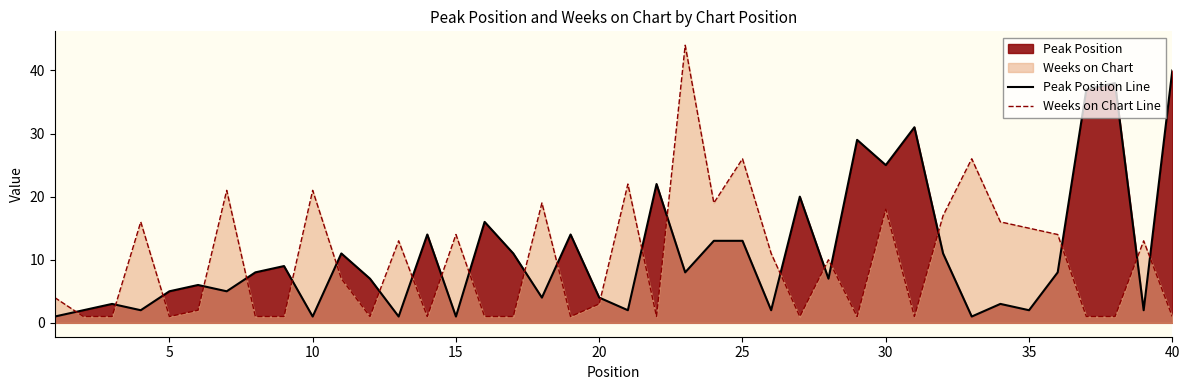

Which series has the largest range (max minus min)?

Weeks on Chart Line